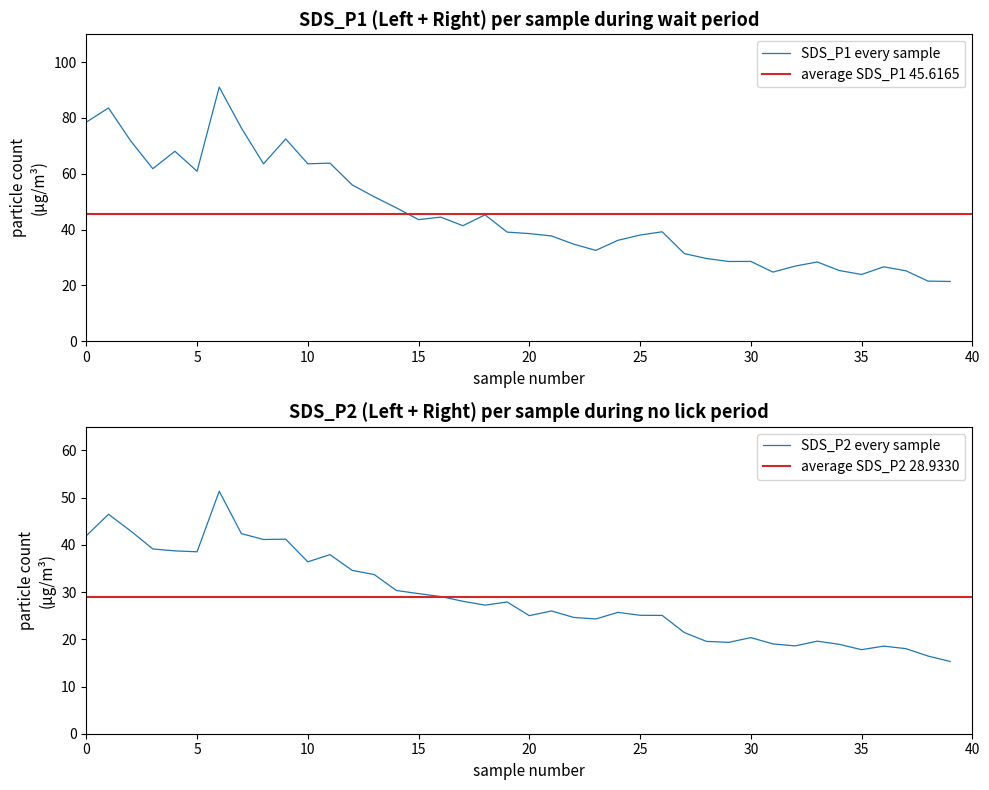

What is the difference between the maximum and minimum values in the SDS_P2 series?

36.0